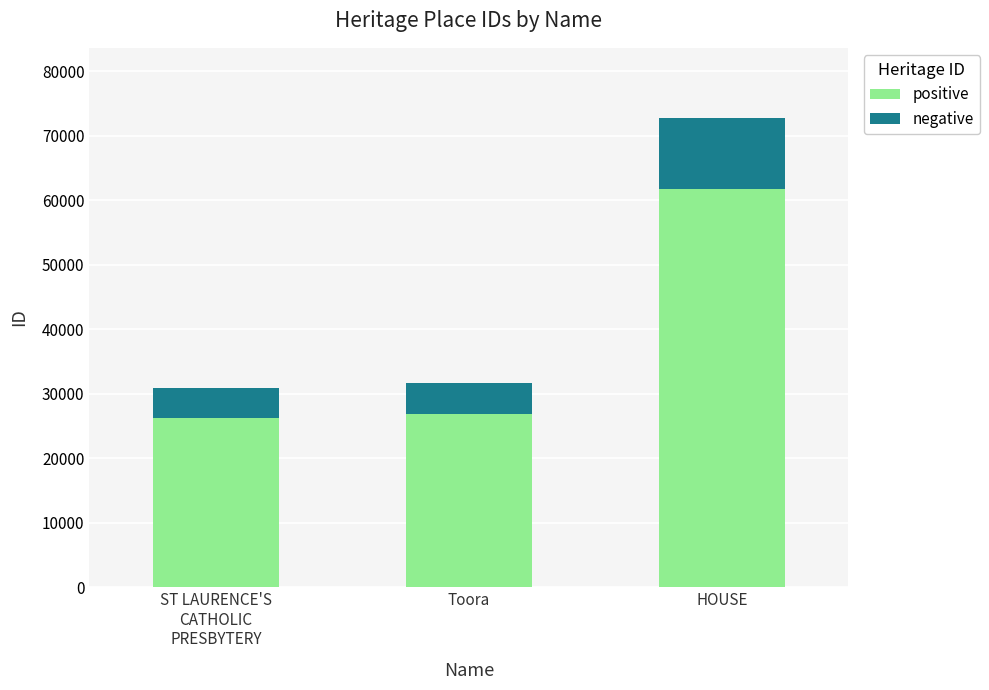

What is the sum of all positive values?

114895